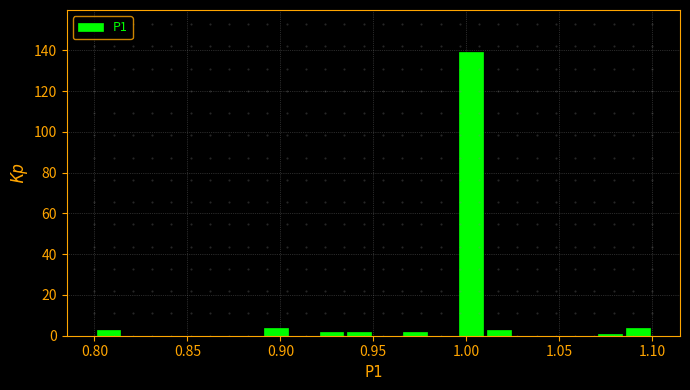

Read against the x-axis, roughly where is the centre of the tallest bar?

1.005